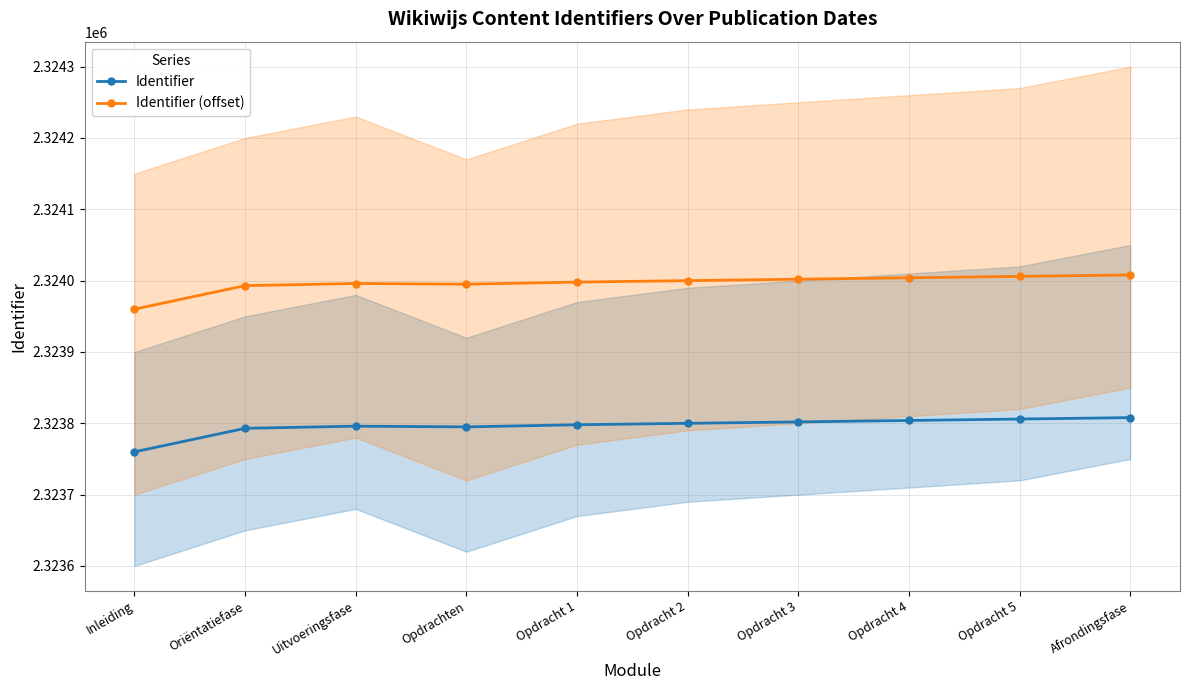

True or false: Identifier has more than 1 points higher than both neighbors.

False